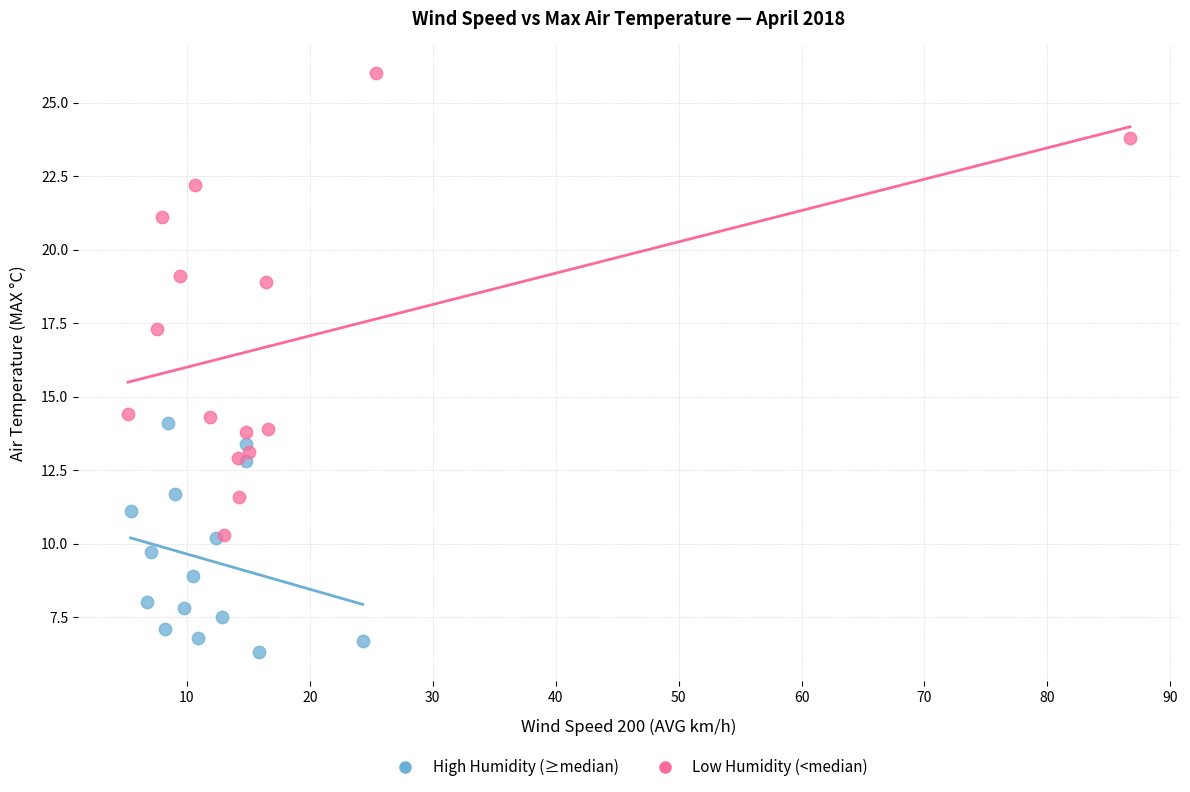

Which series contains the lowest Y value?

High Humidity (≥median)